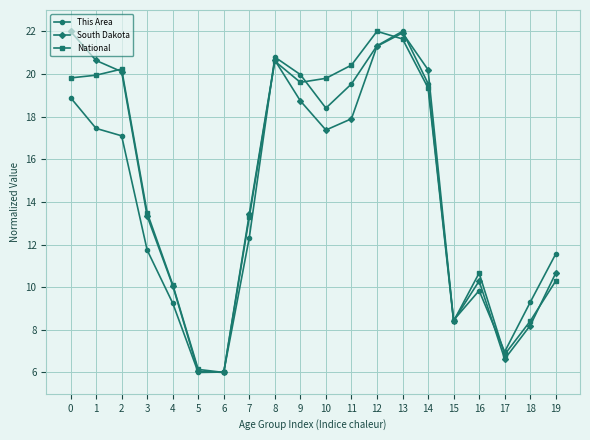

At how many categories does at least one series exceed 12?

12